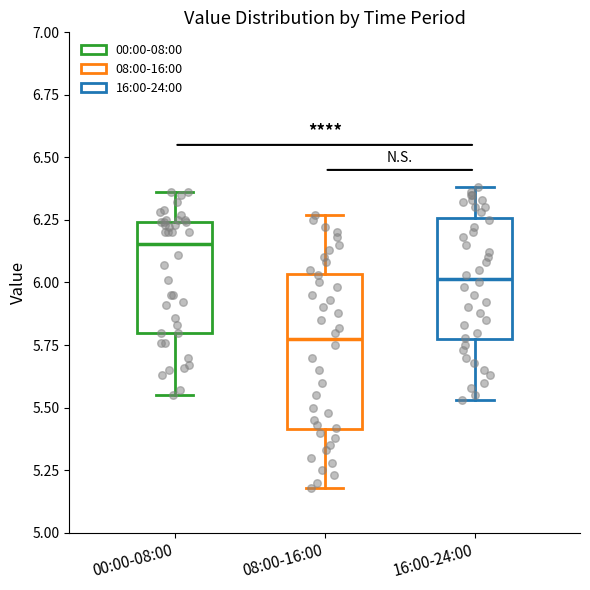

Which box has the highest median line?

00:00-08:00